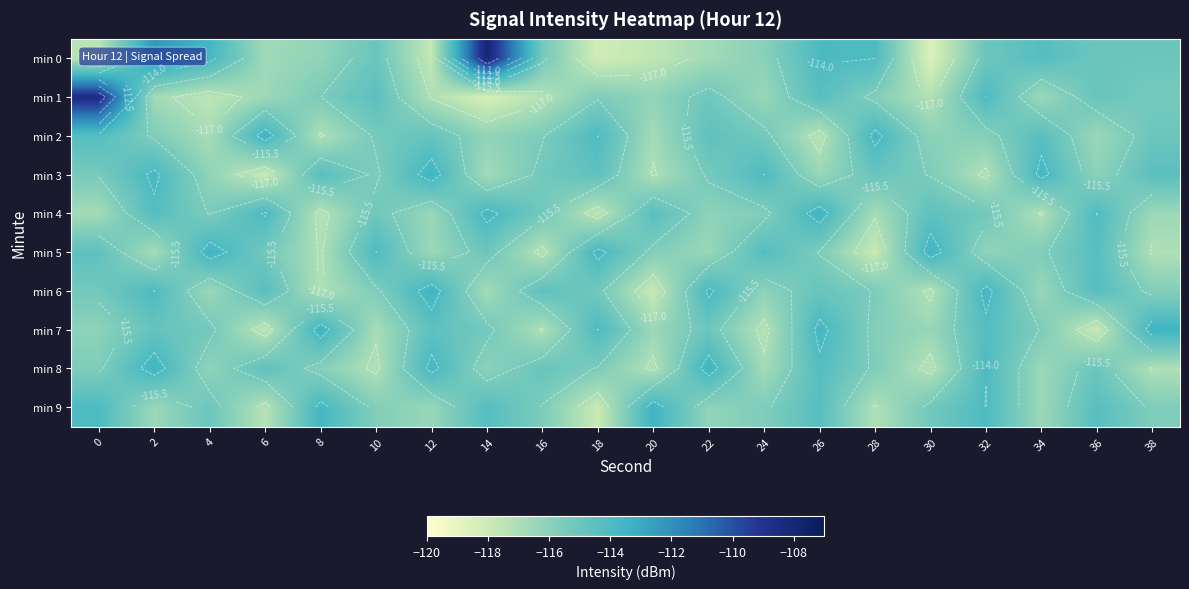

How many data points does each series have?

20